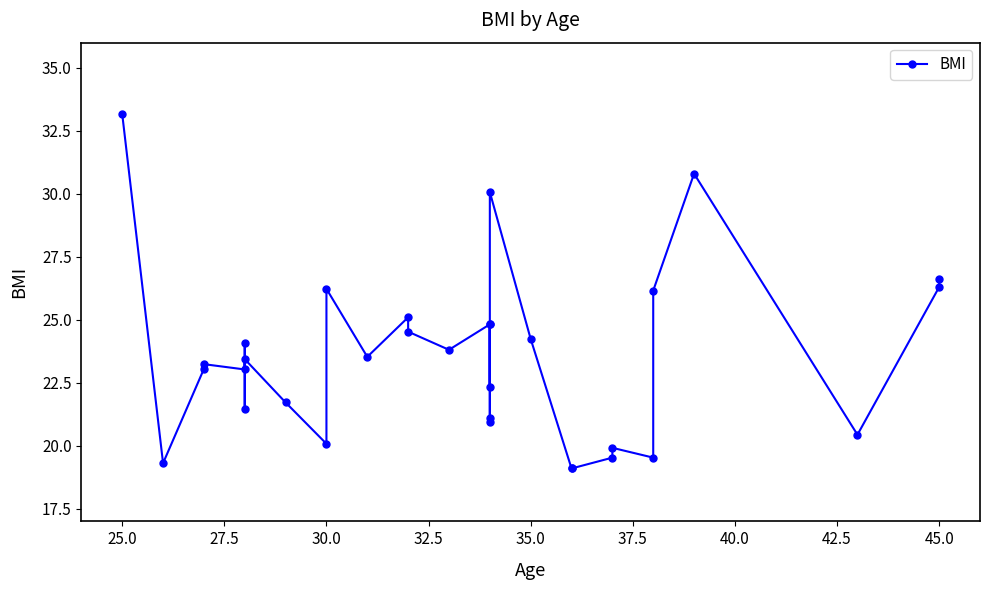

What is the maximum value shown in the chart?

33.2